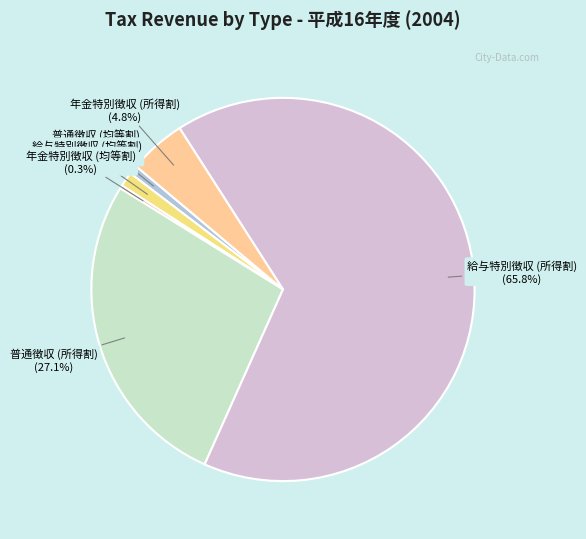

Which category has the biggest portion of the pie?

給与特別徴収 (所得割)